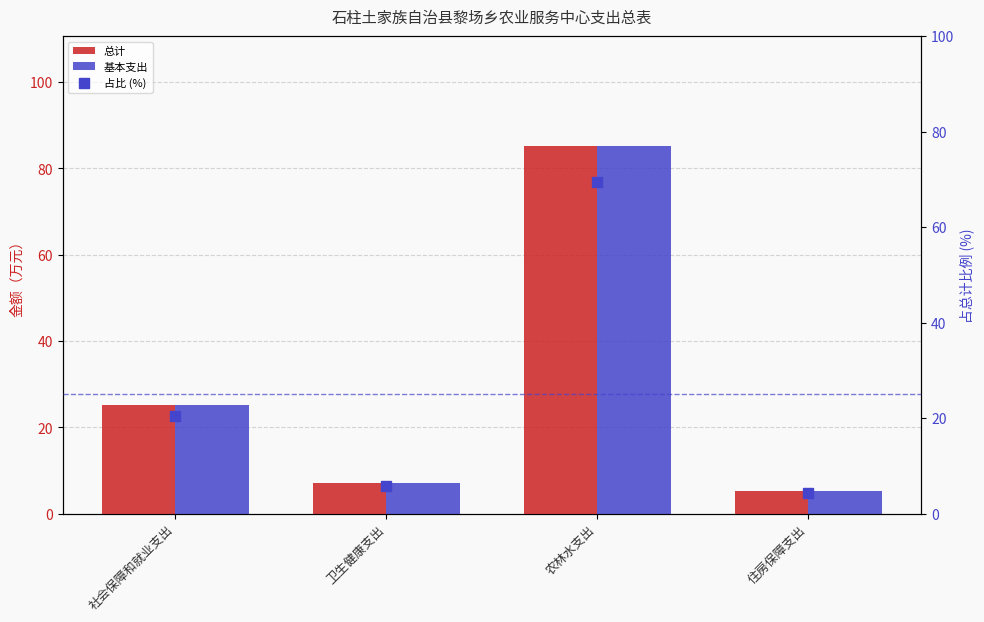

The 基本支出 series shows 11.4 at 卫生健康支出. True or false?

False